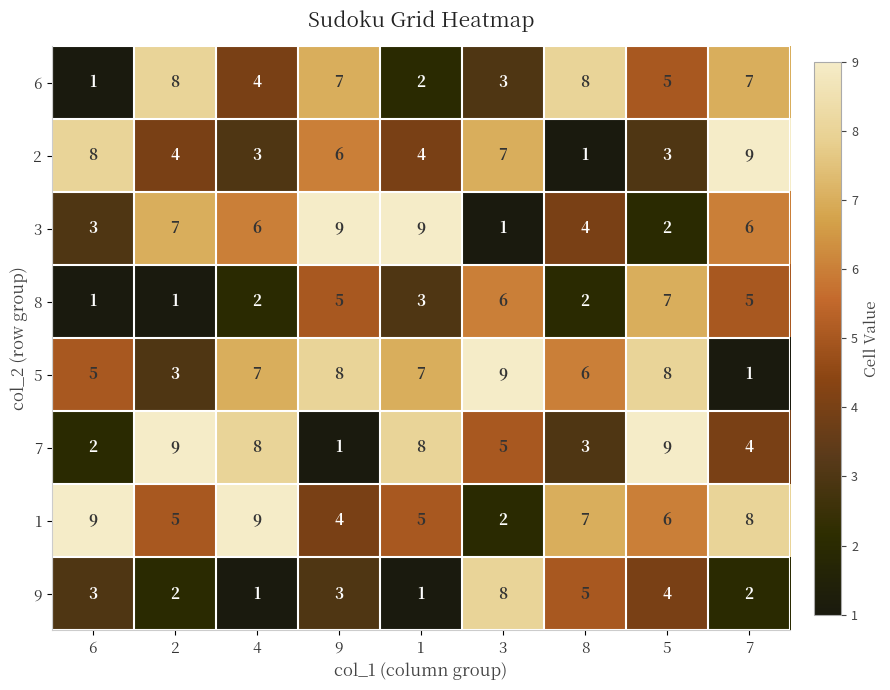

What is the average value of the 5 series?

6